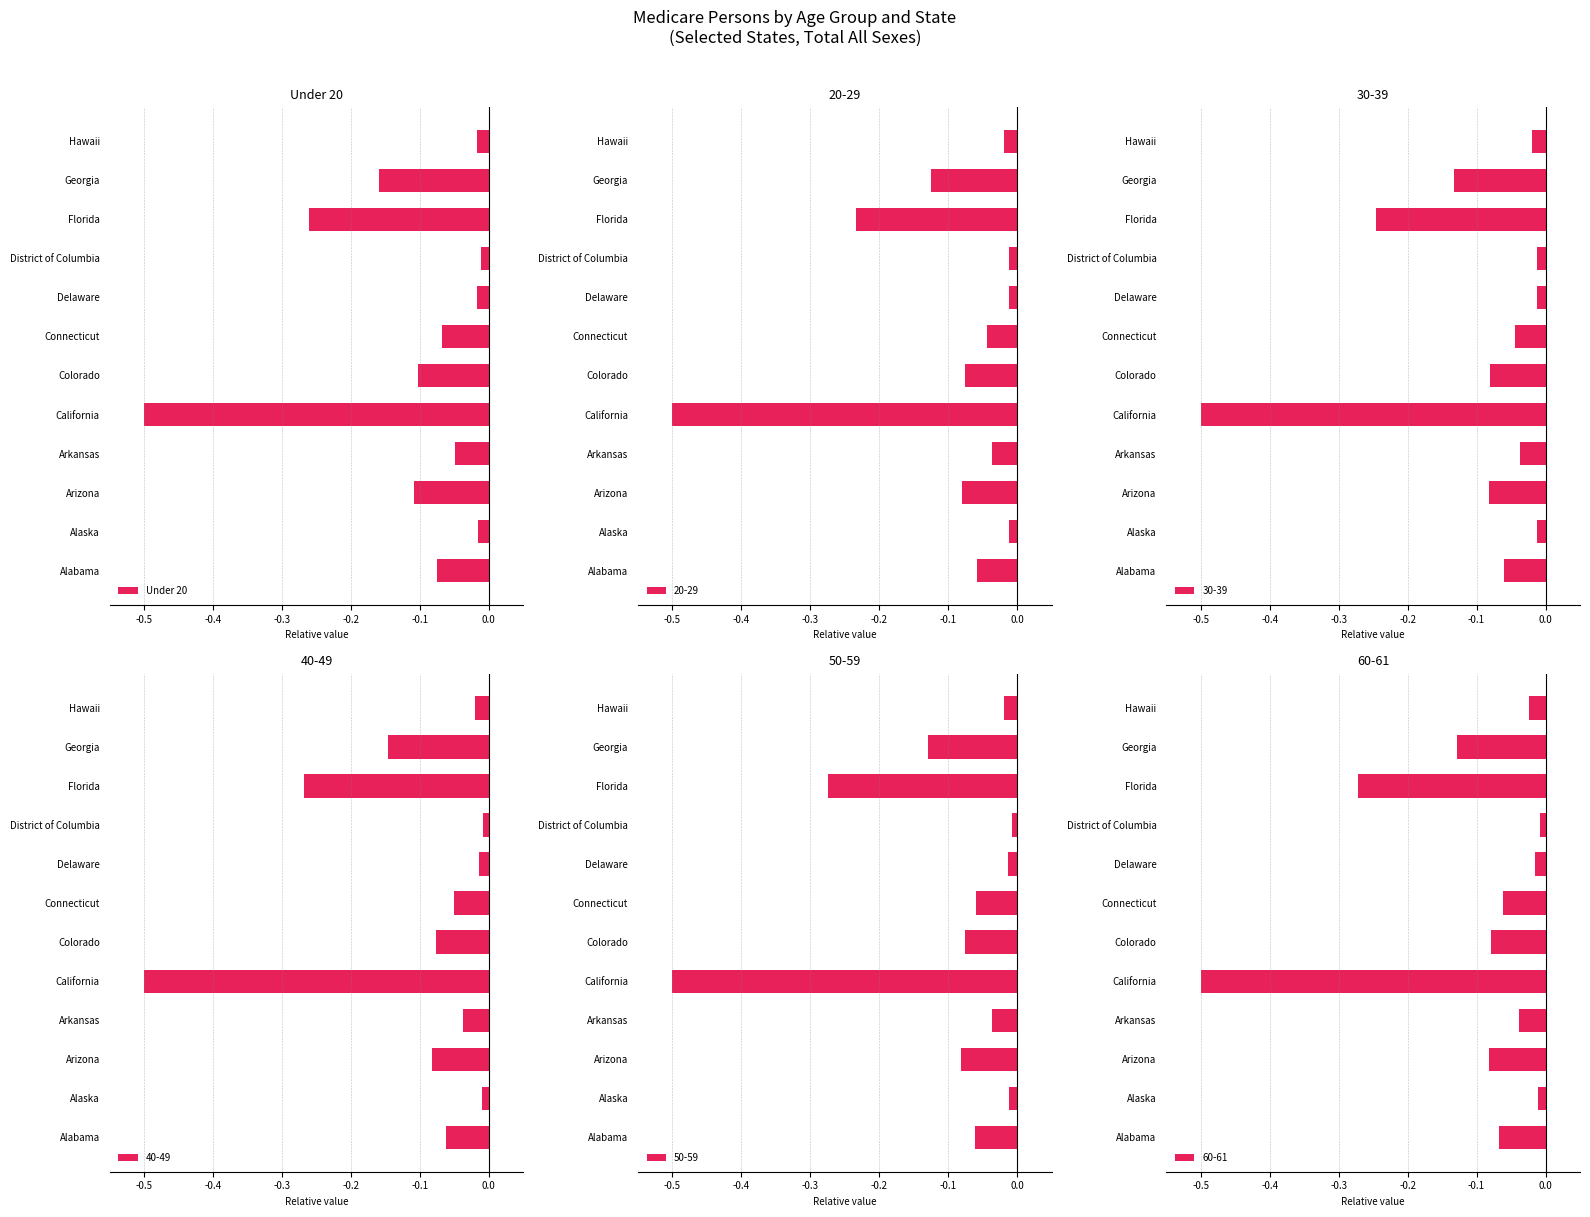

True or false: Under 20 has a value of -0.1 at Georgia.

False